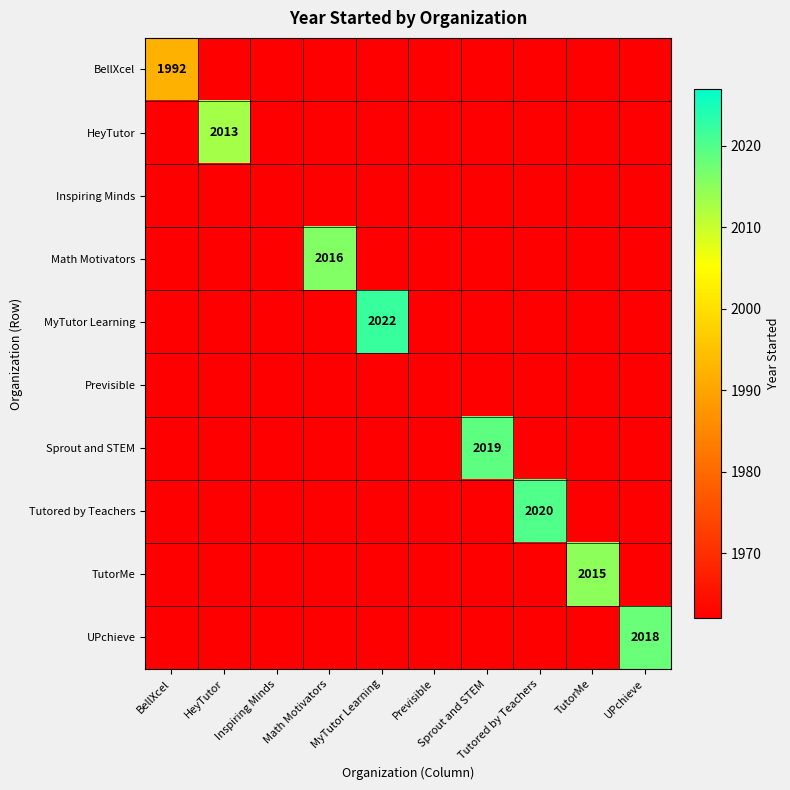

How many values in the HeyTutor series exceed 1962?

1